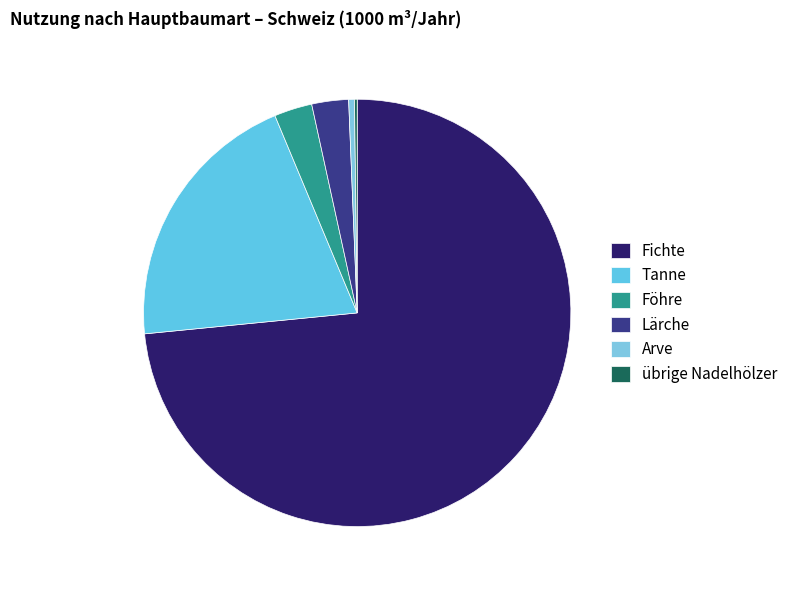

Is Föhre the majority of the pie?

No